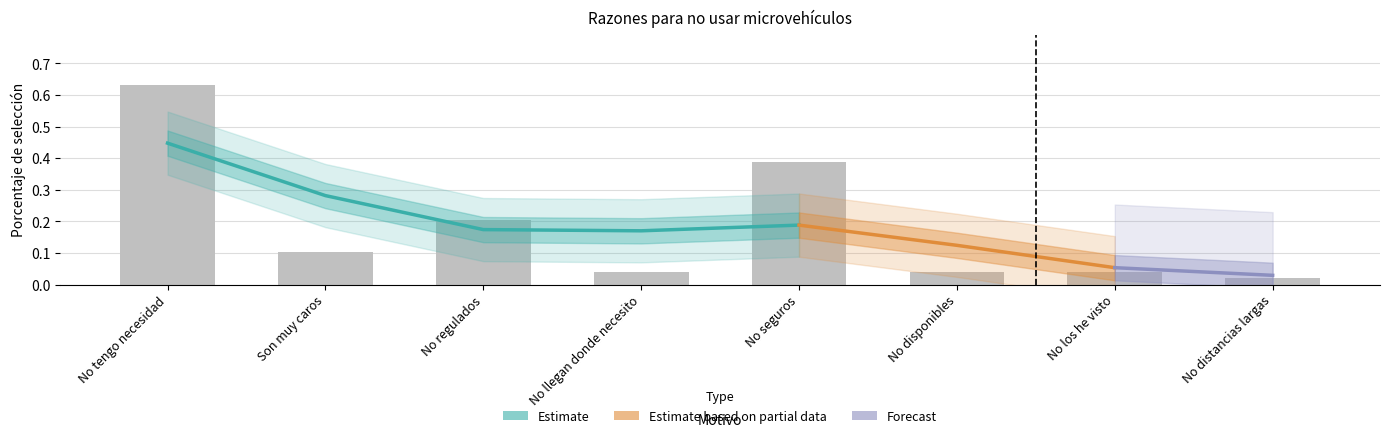

Which label corresponds to the largest value in the chart?

No tengo necesidad